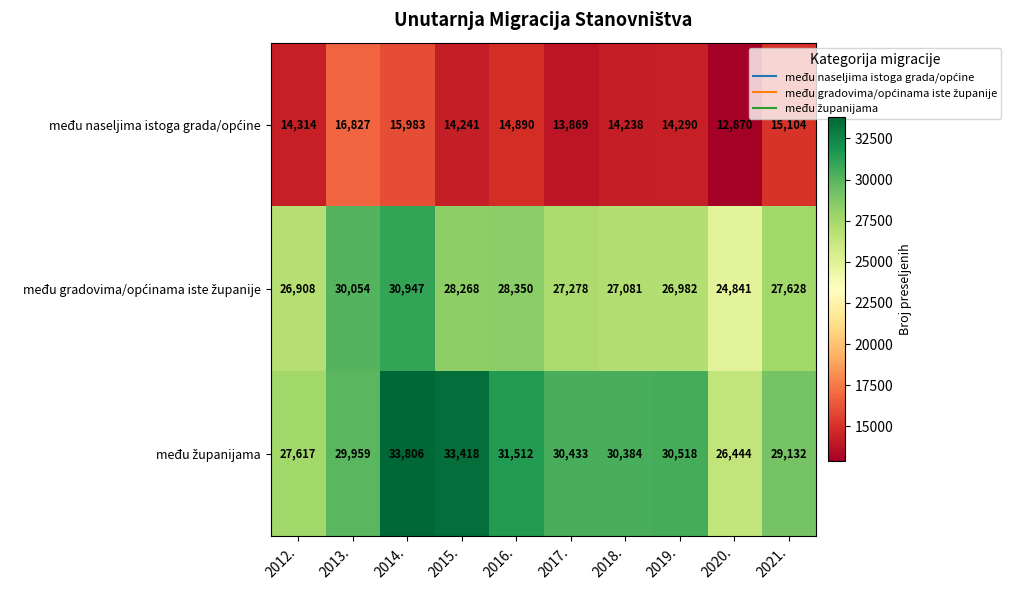

At how many categories does at least one series exceed 24927?

10